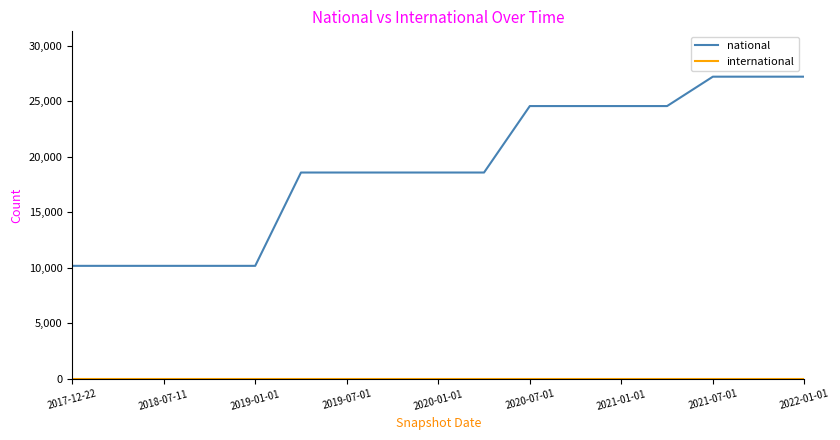

Which series has the widest spread of values?

national